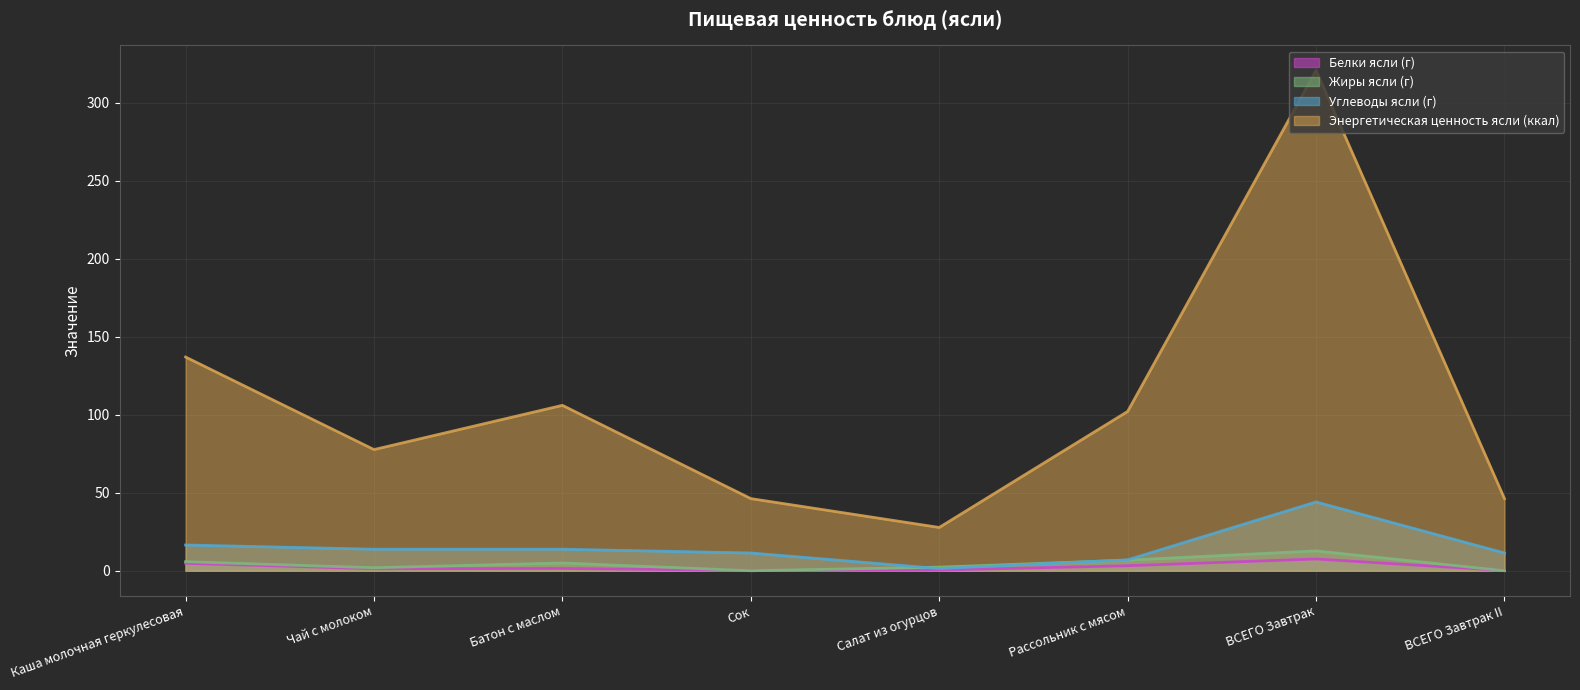

What is the sum of the Жиры ясли (г) values at Каша молочная геркулесовая and Салат из огурцов?

8.1